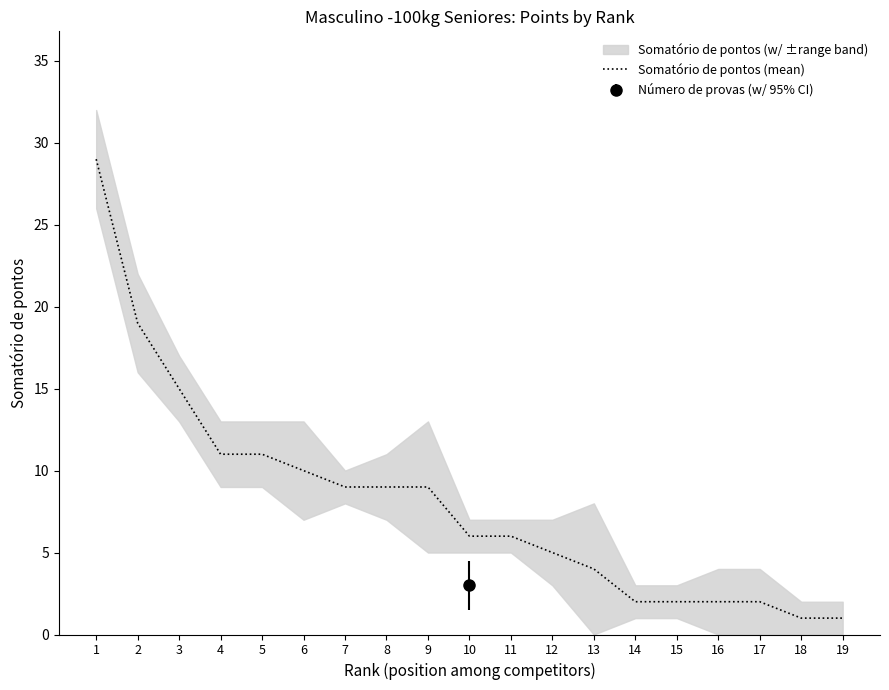

Reading left to right, extract all data points from this chart.

1=29	2=19	3=15	4=11	5=11	6=10	7=9	8=9	9=9	10=6	11=6	12=5	13=4	14=2	15=2	16=2	17=2	18=1	19=1